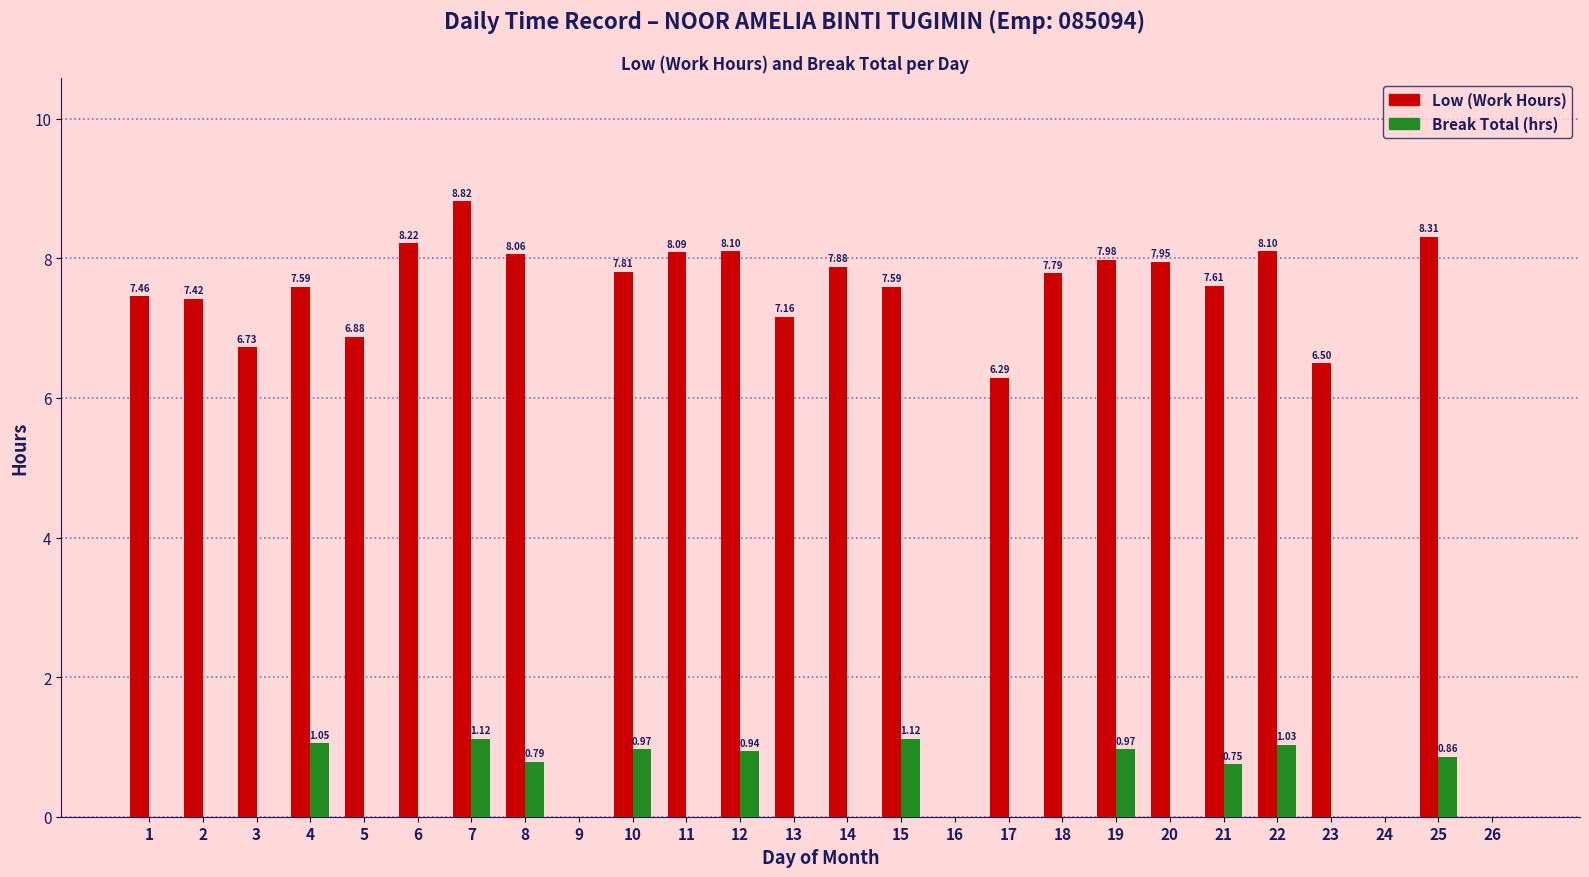

Where is Low (Work Hours) nearest to the value 4?

17